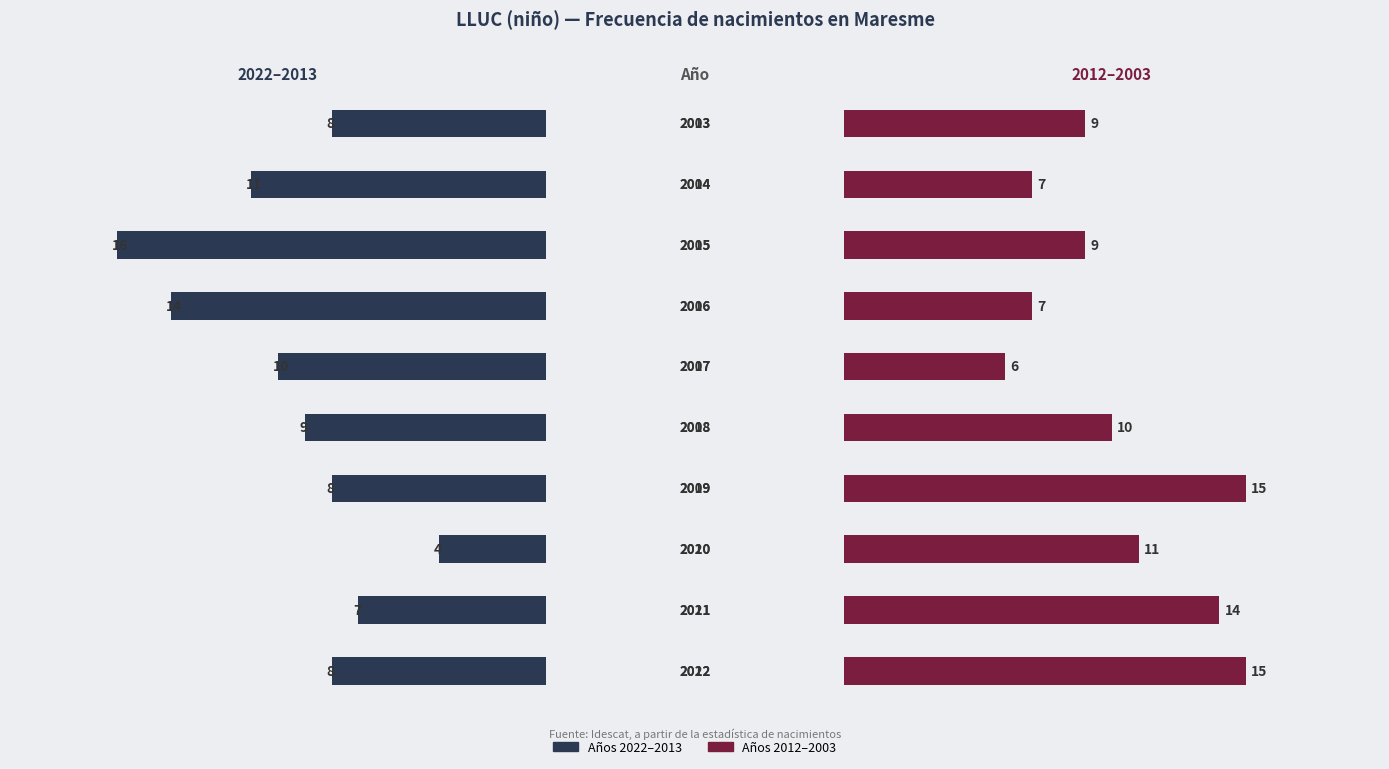

True or false: 2022–2013 has a value of 3 at 8.

False